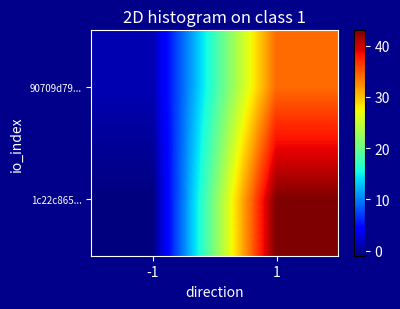

Reading right to left, what are all the values shown in this chart?

1c22c865...: 1=43	-1=-1
90709d79...: 1=34	-1=1